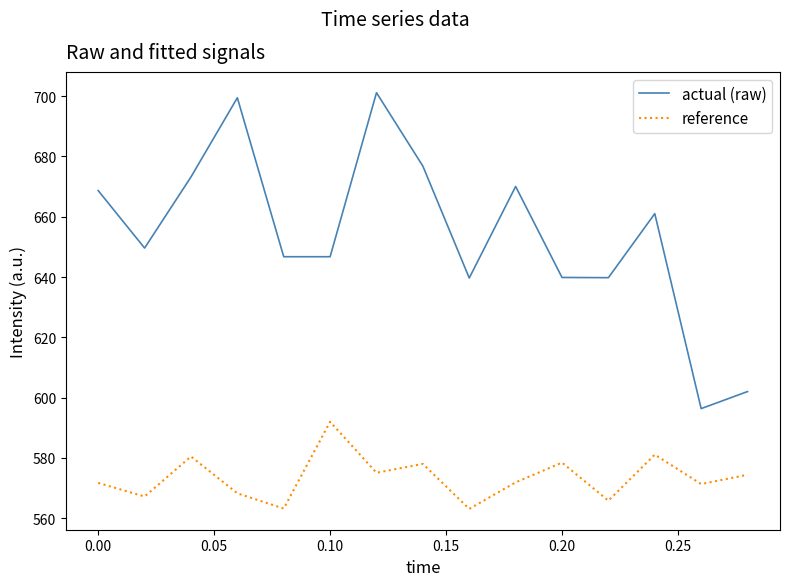

Count the number of categories in the chart.

15